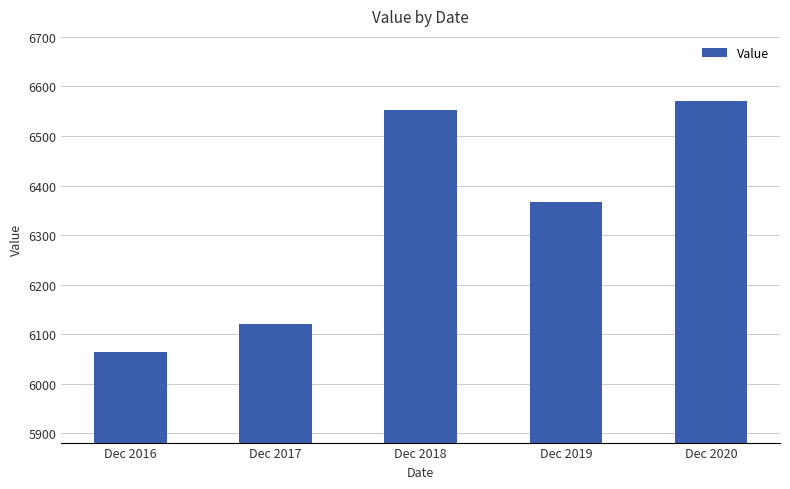

What value does the data have at Dec 2019?

6366.5